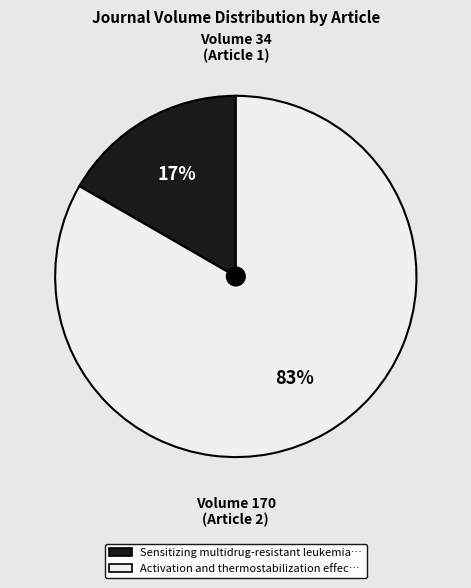

Does any single category account for the majority?

Yes